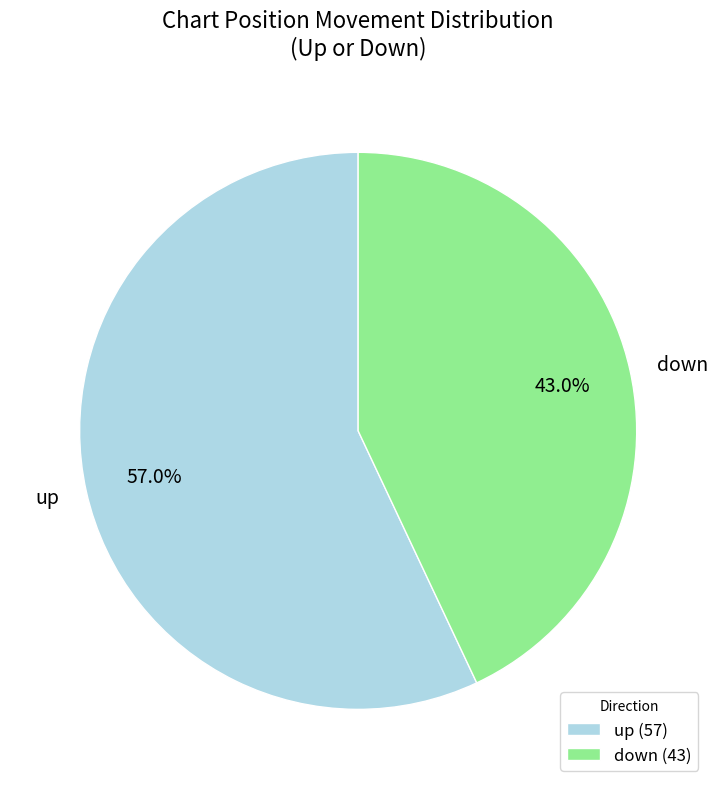

How much of the chart is everything except down?

57.0%